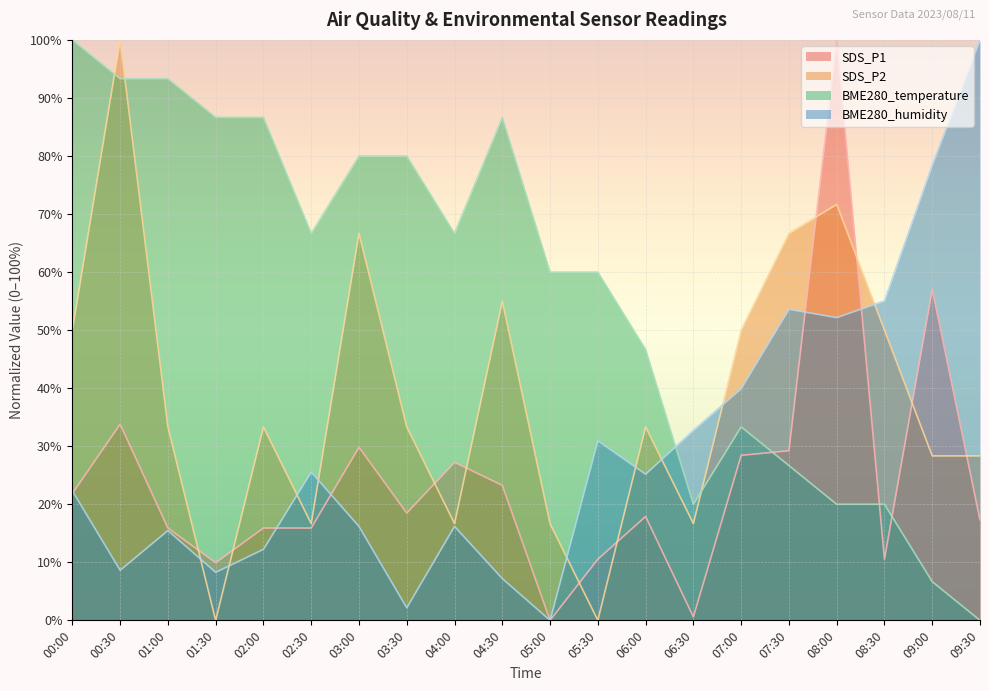

Between 03:00 and 07:30, which series saw the biggest shift?

BME280_temperature